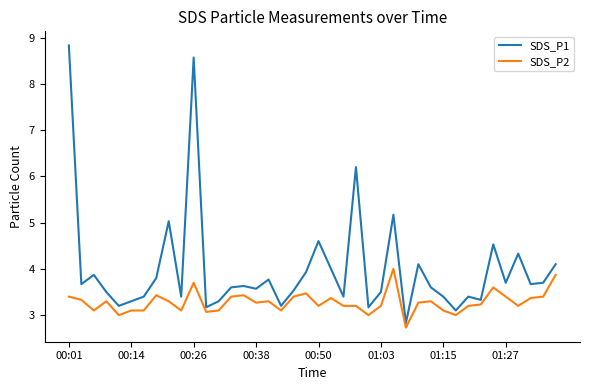

What is the difference between the maximum and minimum values in the SDS_P2 series?

1.3